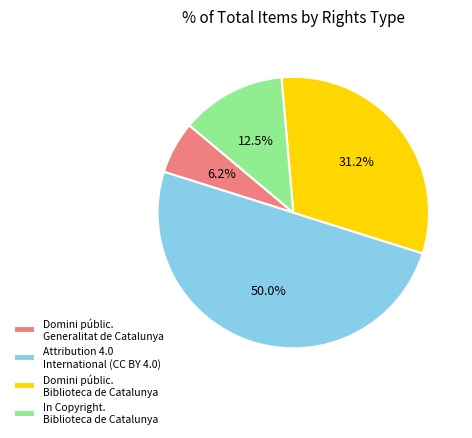

What is the largest slice in the pie chart?

Attribution 4.0 International (CC BY 4.0)